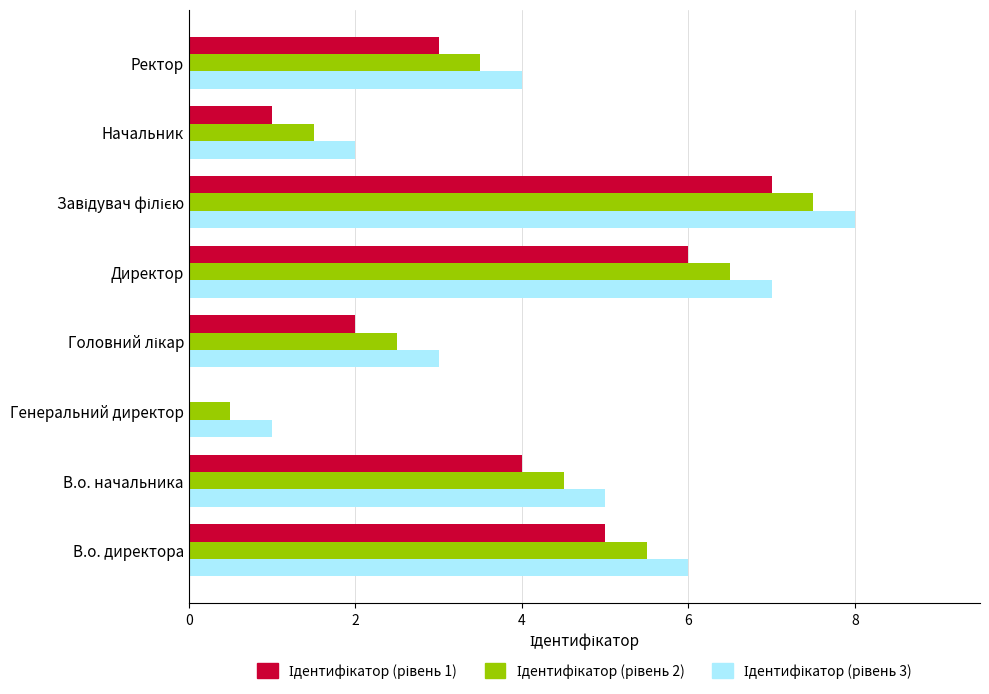

Which series has the largest total across all categories?

Ідентифікатор (рівень 3)